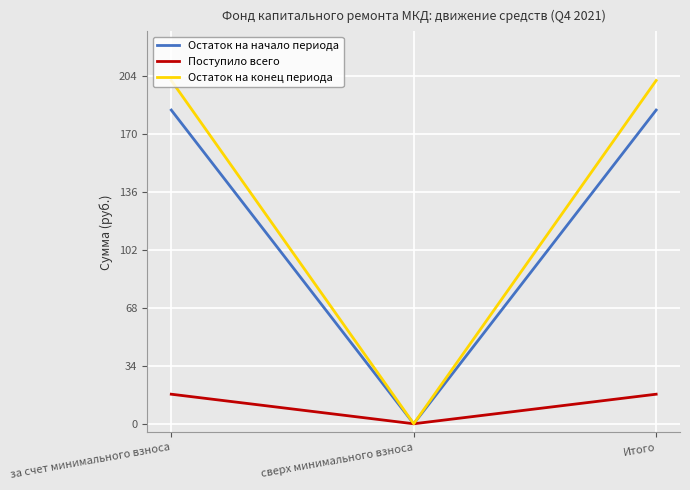

Reading right to left, what are all the values shown in this chart?

Остаток на начало периода: Итого=183.9	сверх минимального взноса=0.0	за счет минимального взноса=183.9
Поступило всего: Итого=17.3	сверх минимального взноса=0.0	за счет минимального взноса=17.3
Остаток на конец периода: Итого=201.2	сверх минимального взноса=0.0	за счет минимального взноса=201.2